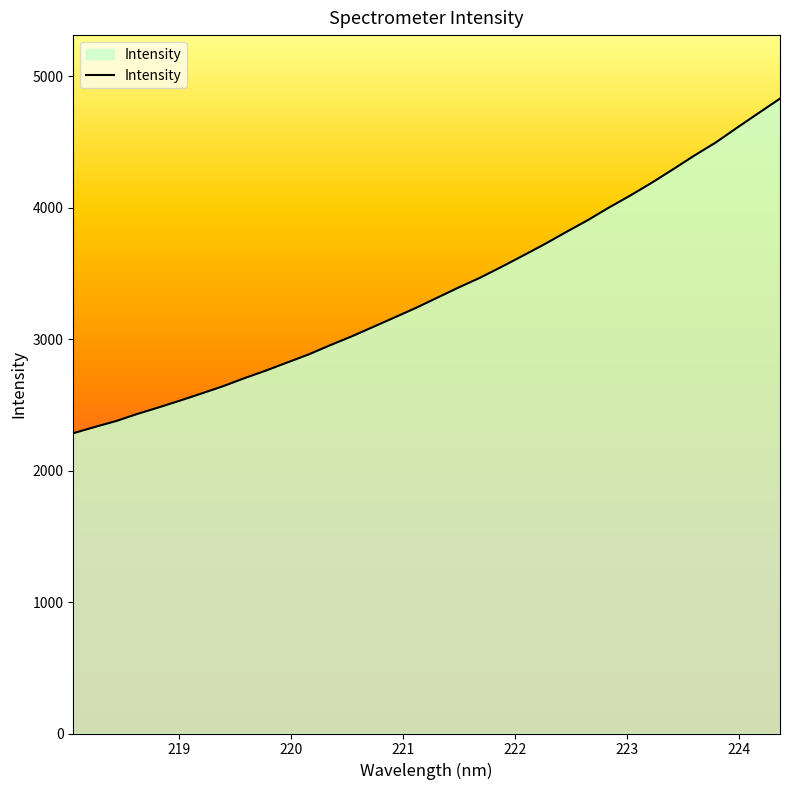

What is the greatest value displayed?

4829.2